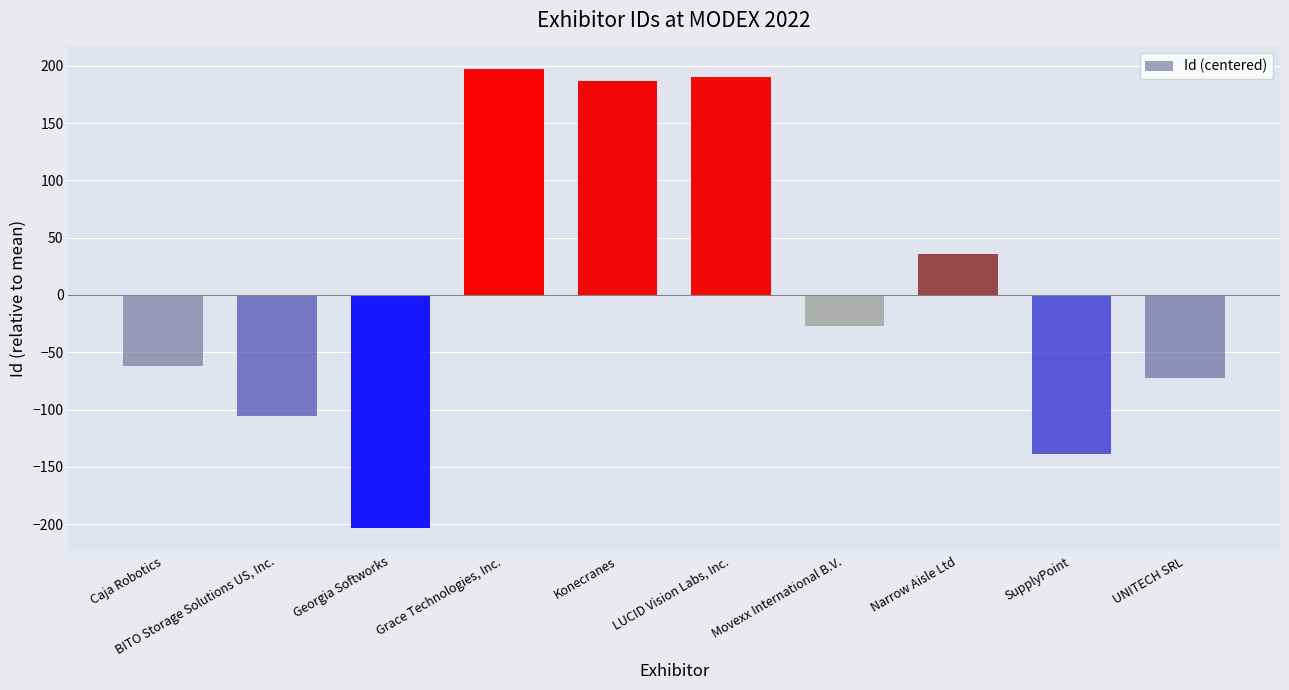

List the labels in order of value, largest first.

Grace Technologies, Inc., LUCID Vision Labs, Inc., Konecranes, Narrow Aisle Ltd, Movexx International B.V., Caja Robotics, UNITECH SRL, BITO Storage Solutions US, Inc., SupplyPoint, Georgia Softworks